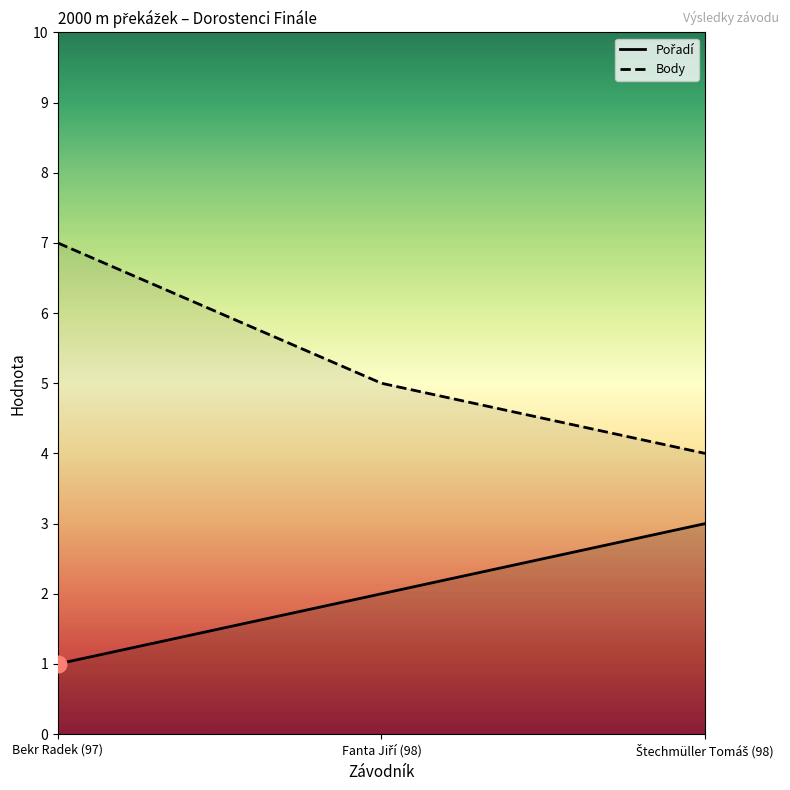

Between Bekr Radek (97) and Fanta Jiří (98), which series saw the biggest shift?

Body